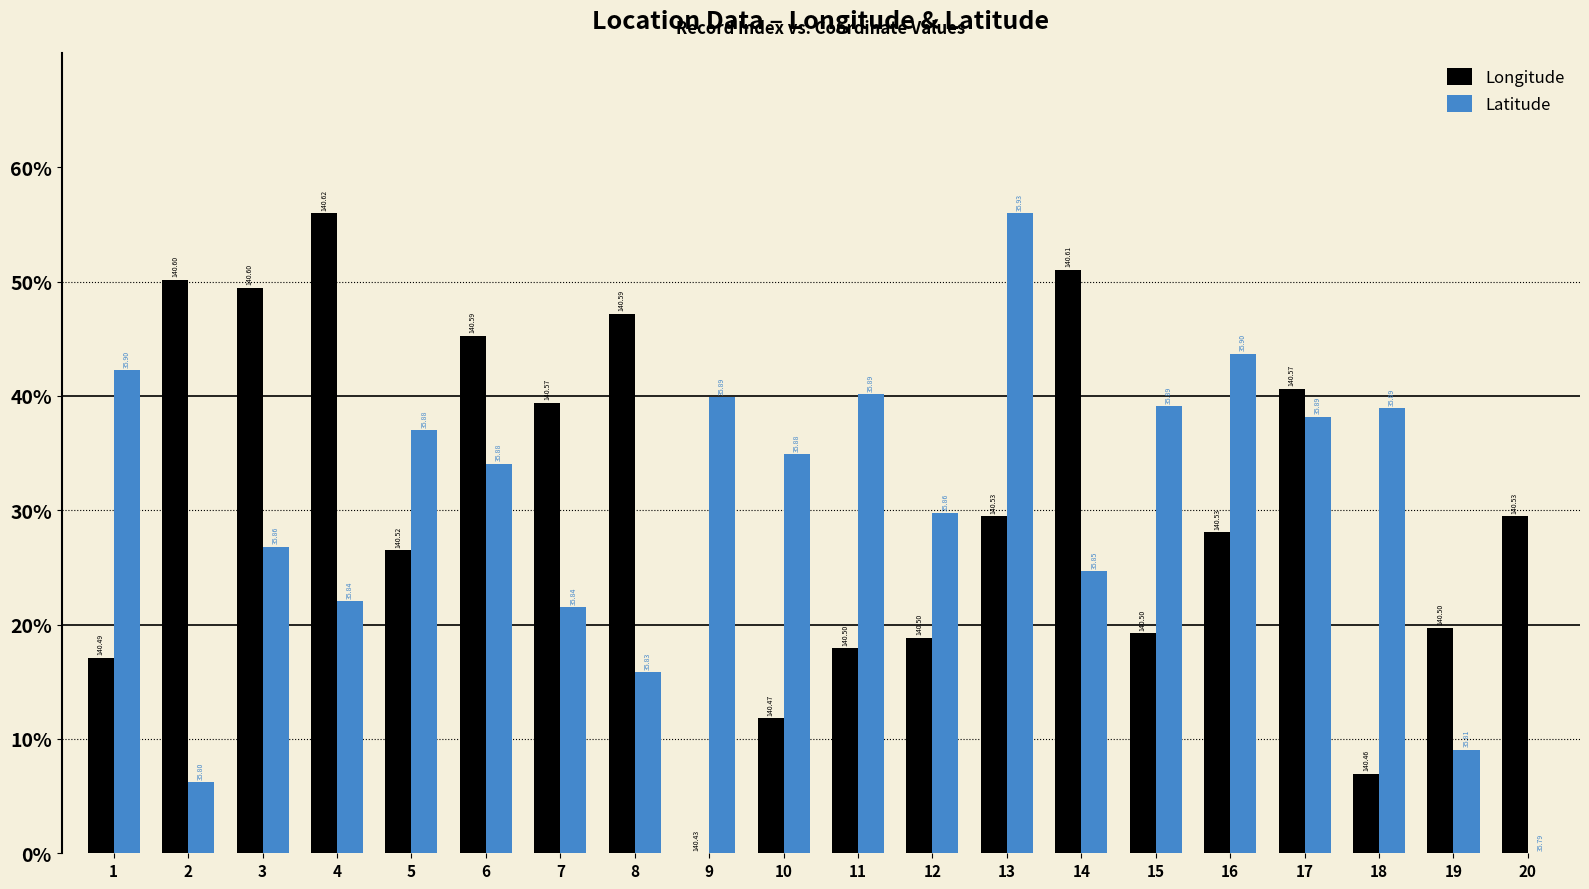

At which category is the sum across all series the highest?

13